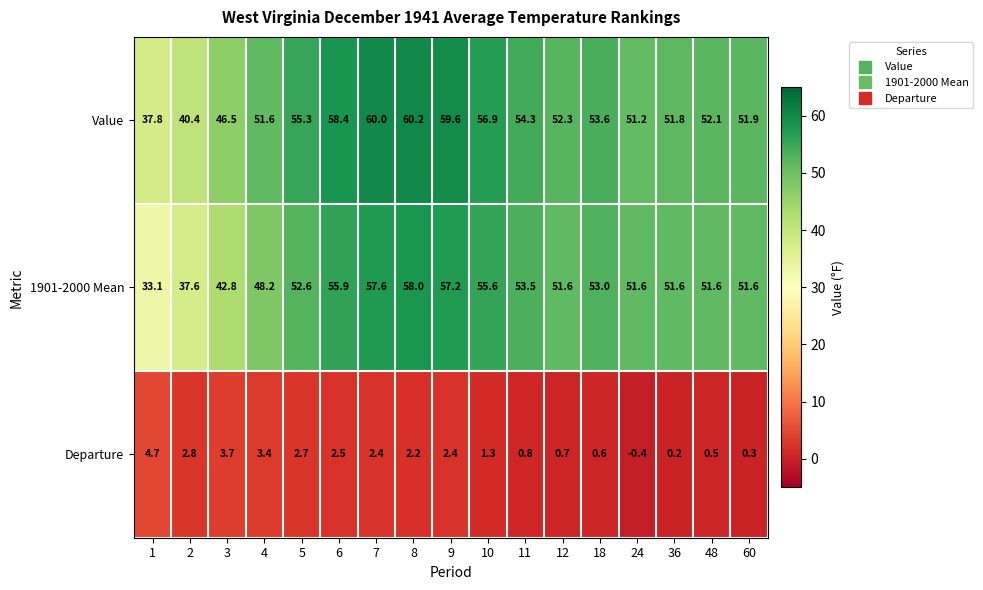

Where is Departure nearest to the value 2?

8